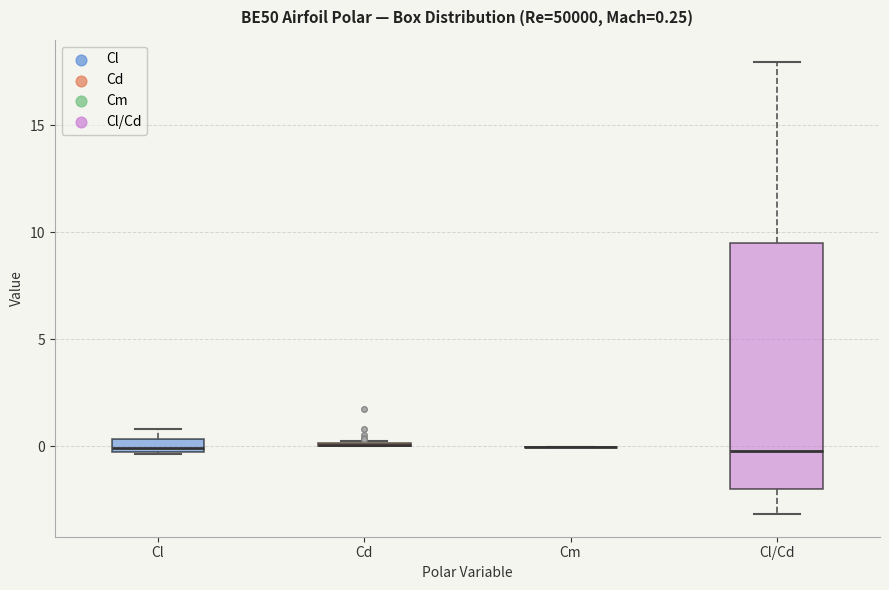

Comparing the boxes themselves (not the whiskers), which one is the tallest?

Cl/Cd